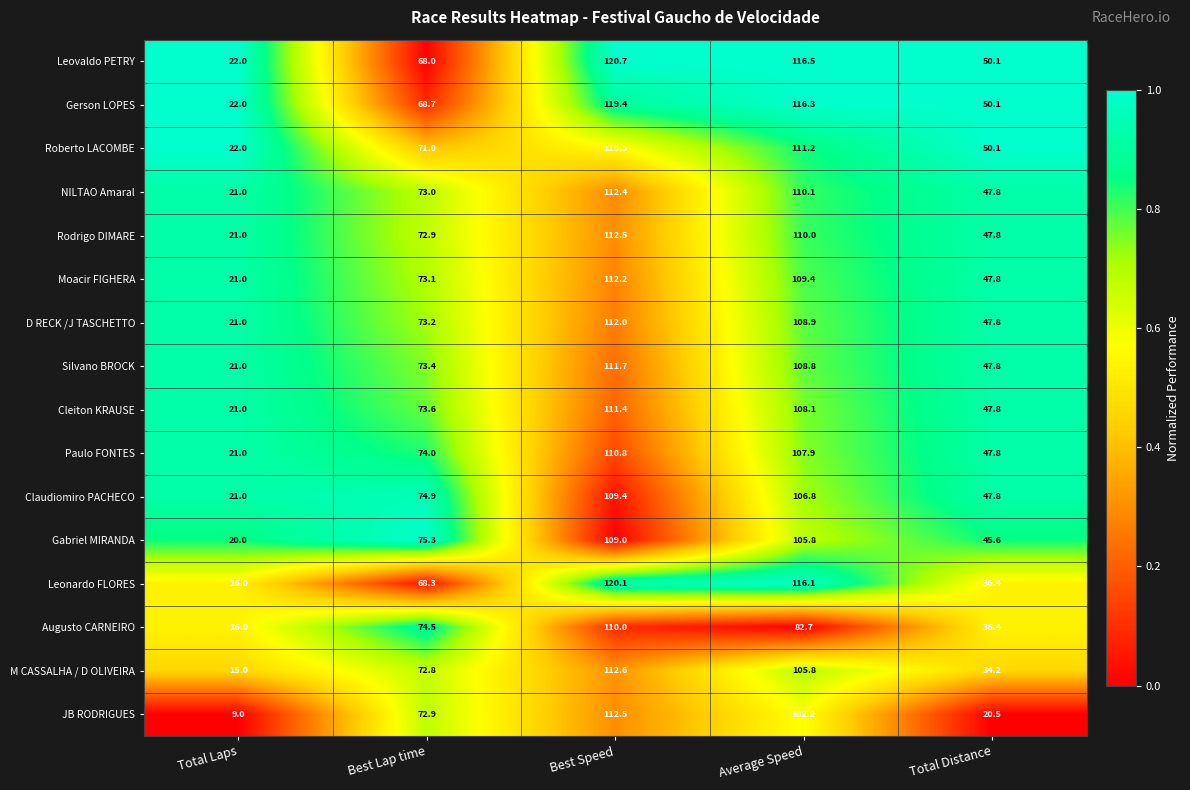

Between Total Laps and Best Lap time, which series saw the biggest shift?

JB RODRIGUES